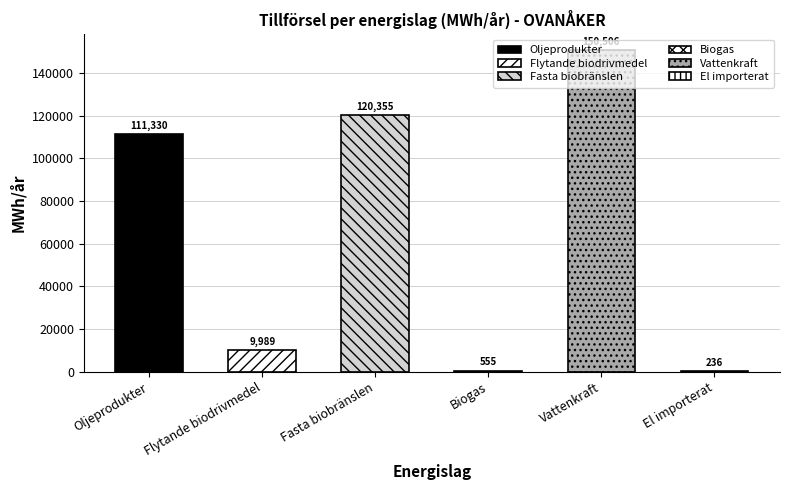

What is the difference between the maximum and second lowest values?

149951.2